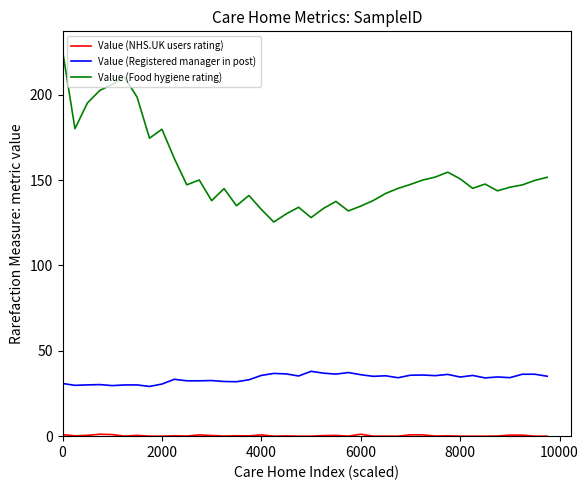

At how many categories does at least one series exceed 124?

40